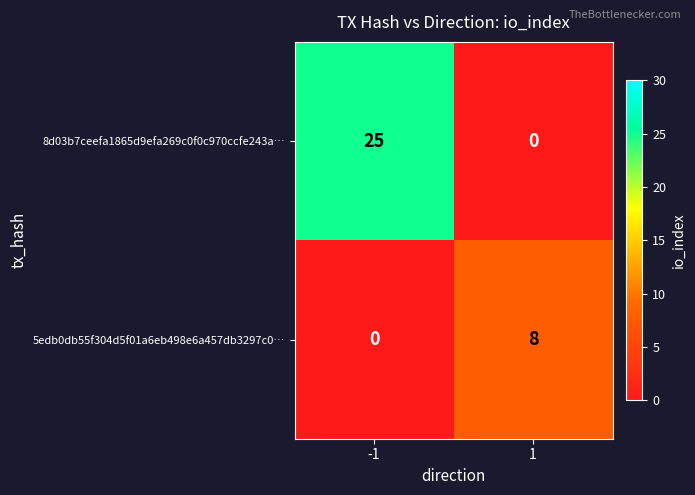

At which category does the chart reach its peak across all series?

-1